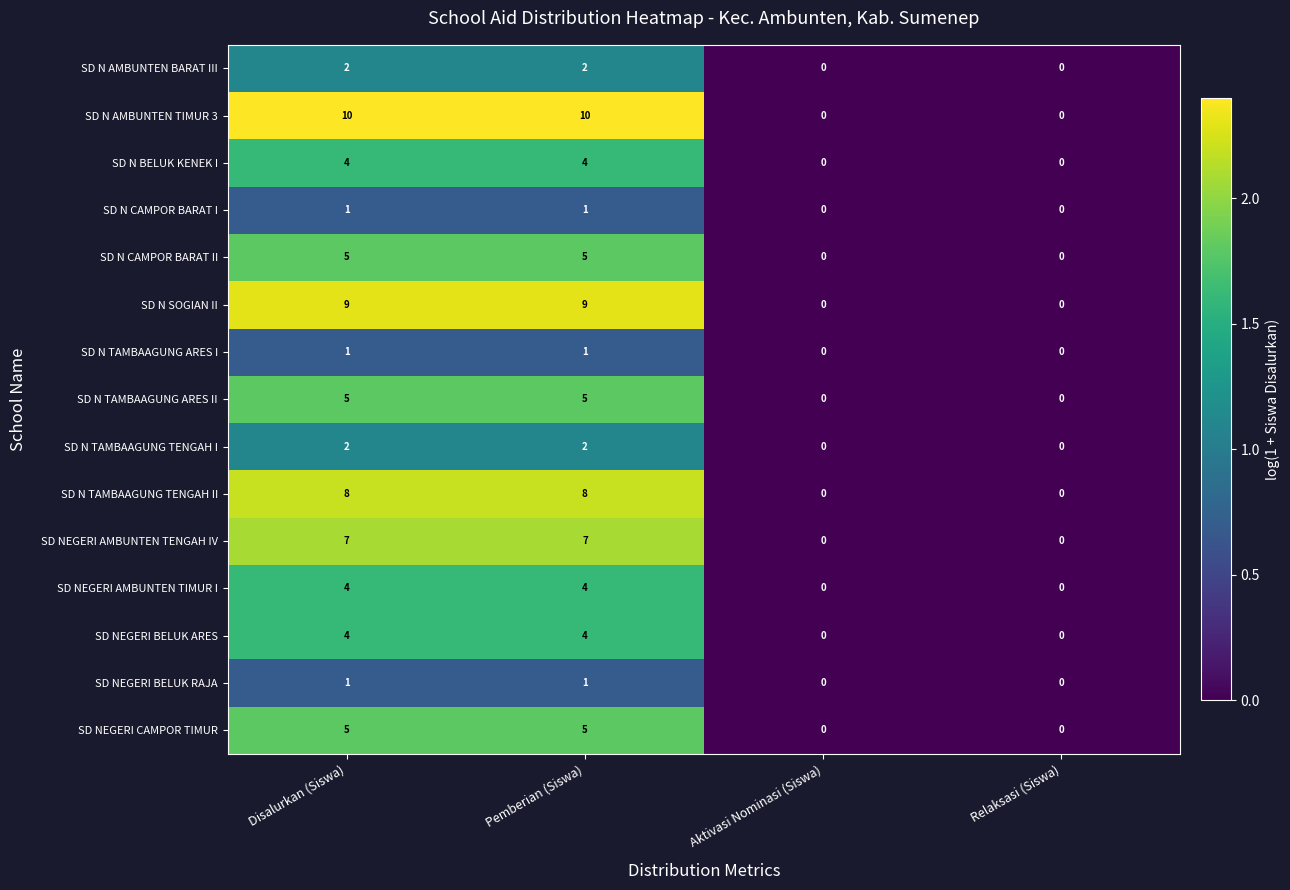

The value of SD N CAMPOR BARAT I at Disalurkan (Siswa) is 0. True or false?

False